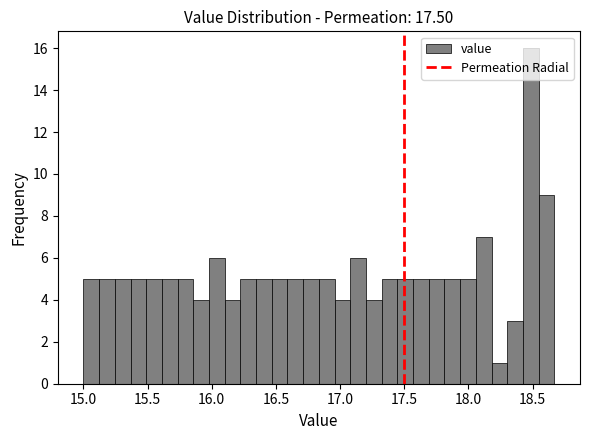

Around what value on the x-axis is the tallest bar? Give the approximate position of its centre, as read against the axis.

18.50